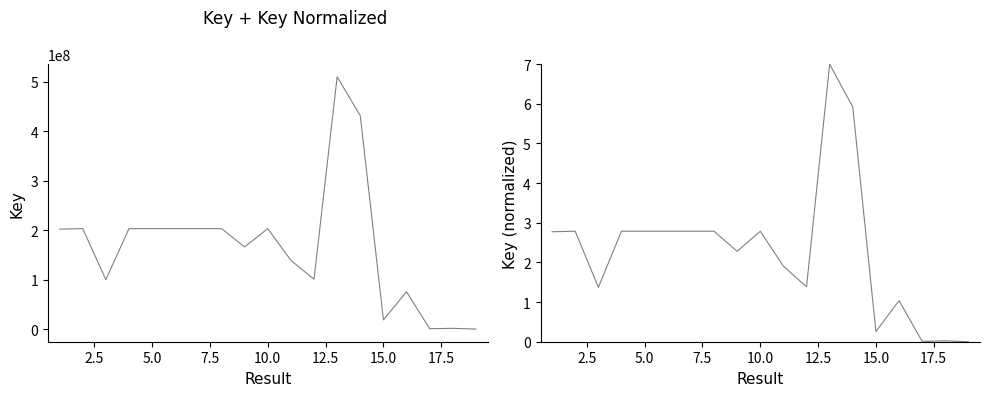

Does the chart have visible grid lines?

No